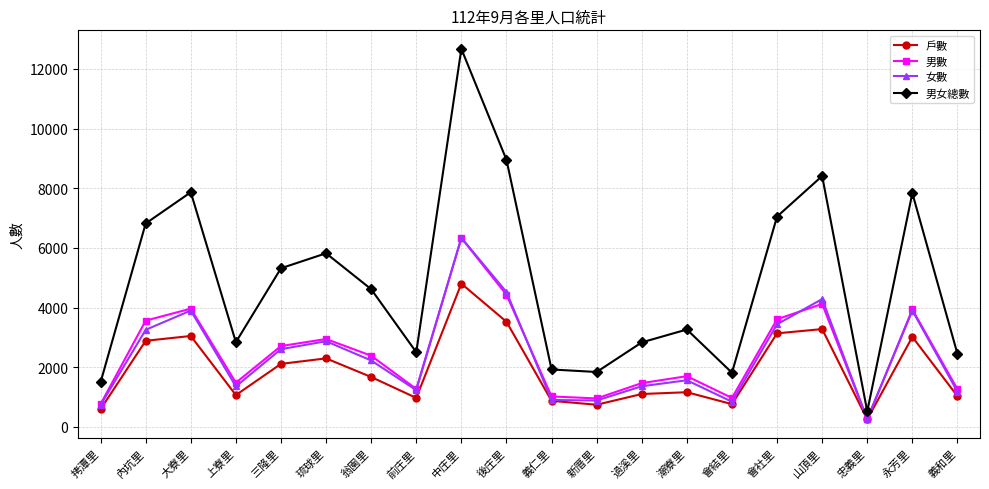

What is the label of the 5th point from the right?

會社里